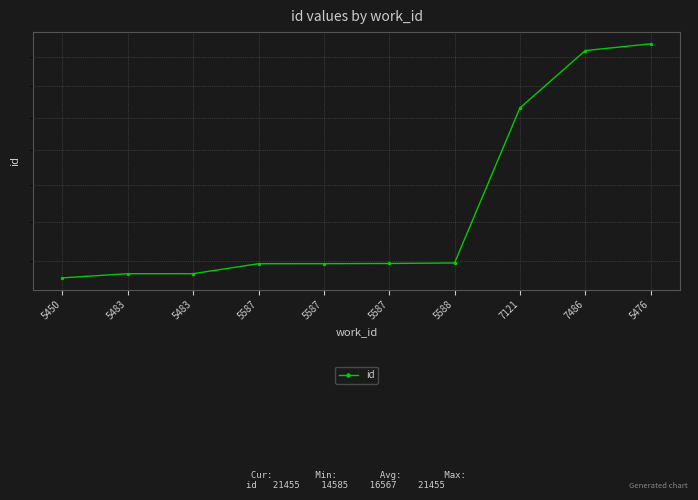

Which label corresponds to the smallest value in the chart?

5450